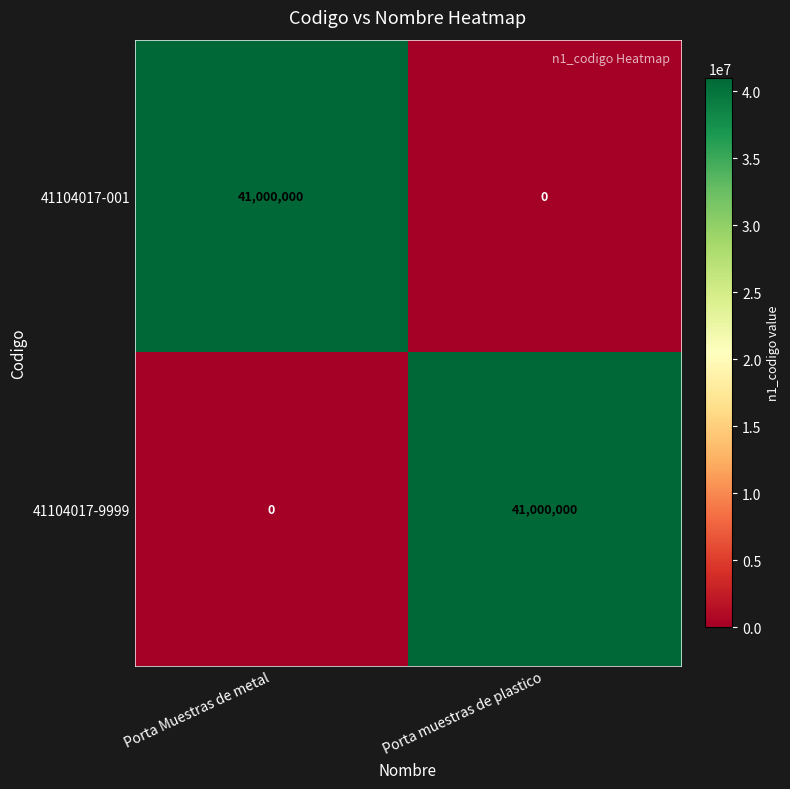

How many distinct data groups are displayed?

2